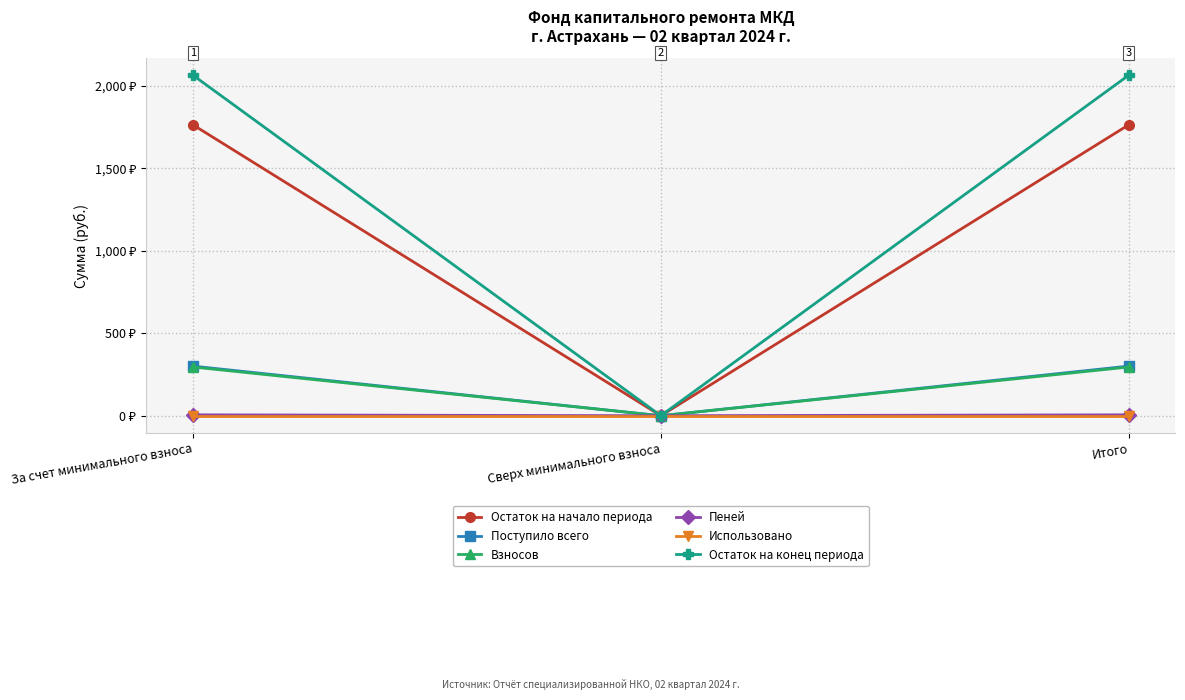

Is this an area chart (filled region under the line)?

No